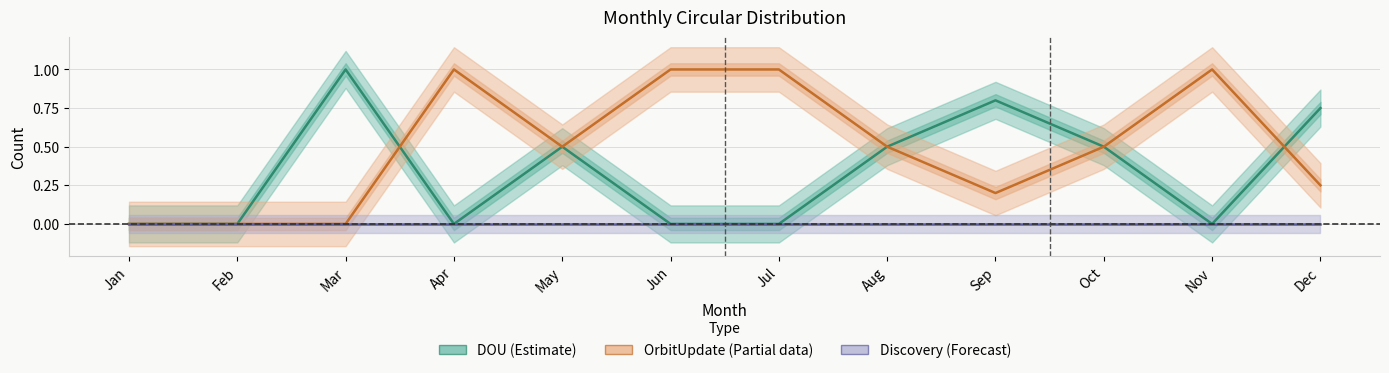

Reading right to left, what are all the values shown in this chart?

DOU (Estimate): Dec=0.8	Nov=0.0	Oct=0.5	Sep=0.8	Aug=0.5	Jul=0.0	Jun=0.0	May=0.5	Apr=0.0	Mar=1.0	Feb=0.0	Jan=0.0
OrbitUpdate (Partial): Dec=0.2	Nov=1.0	Oct=0.5	Sep=0.2	Aug=0.5	Jul=1.0	Jun=1.0	May=0.5	Apr=1.0	Mar=0.0	Feb=0.0	Jan=0.0
Discovery (Forecast): Dec=0.0	Nov=0.0	Oct=0.0	Sep=0.0	Aug=0.0	Jul=0.0	Jun=0.0	May=0.0	Apr=0.0	Mar=0.0	Feb=0.0	Jan=0.0